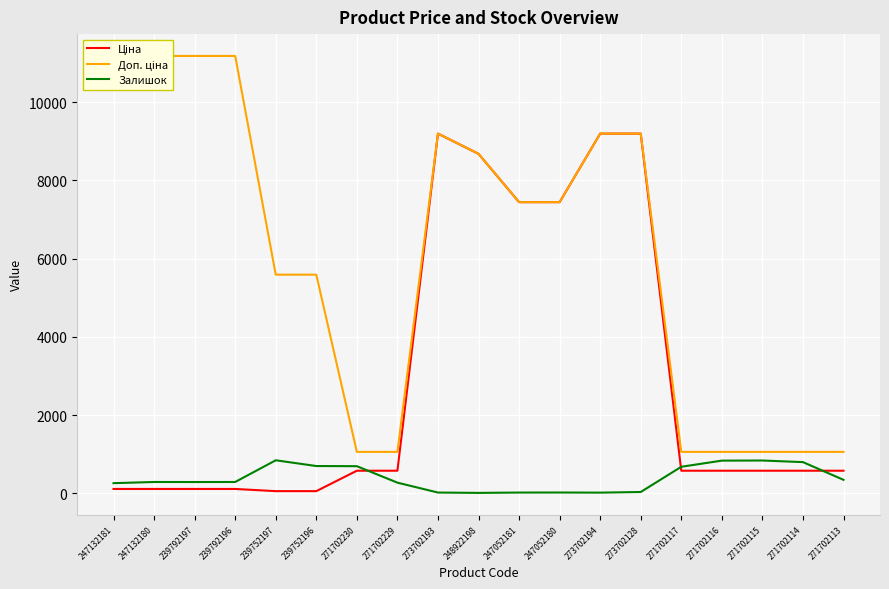

List the series in order of their overall mean, highest first.

Доп. ціна, Ціна, Залишок